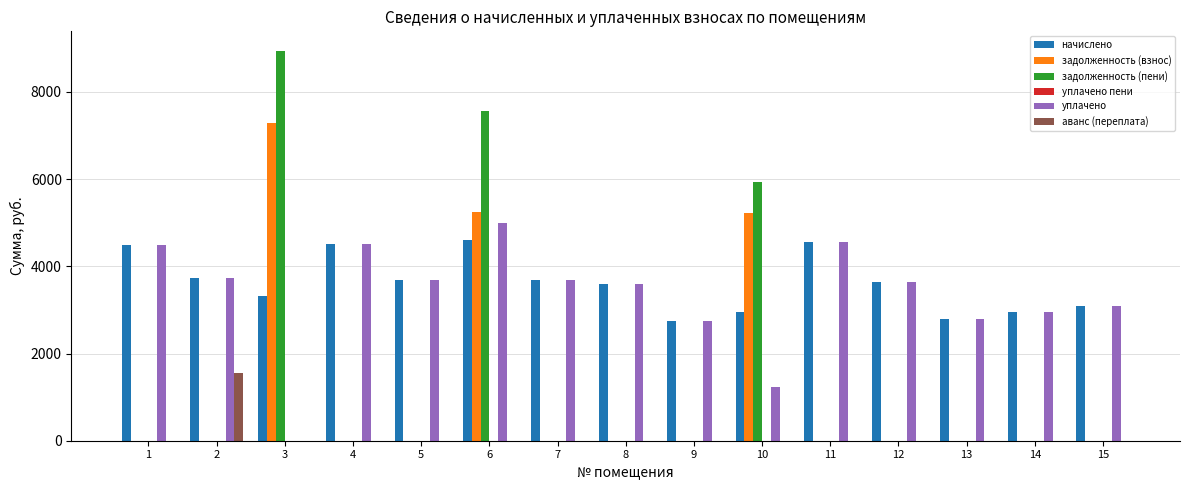

What is the maximum value for аванс (переплата)?

1546.9